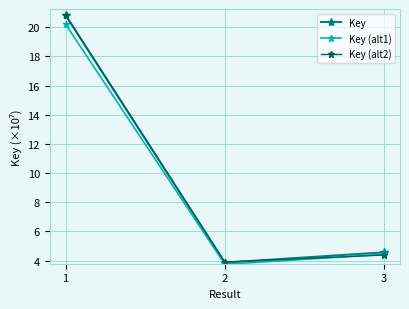

What is the difference between the Key (alt2) values at 3 and 2?

0.5